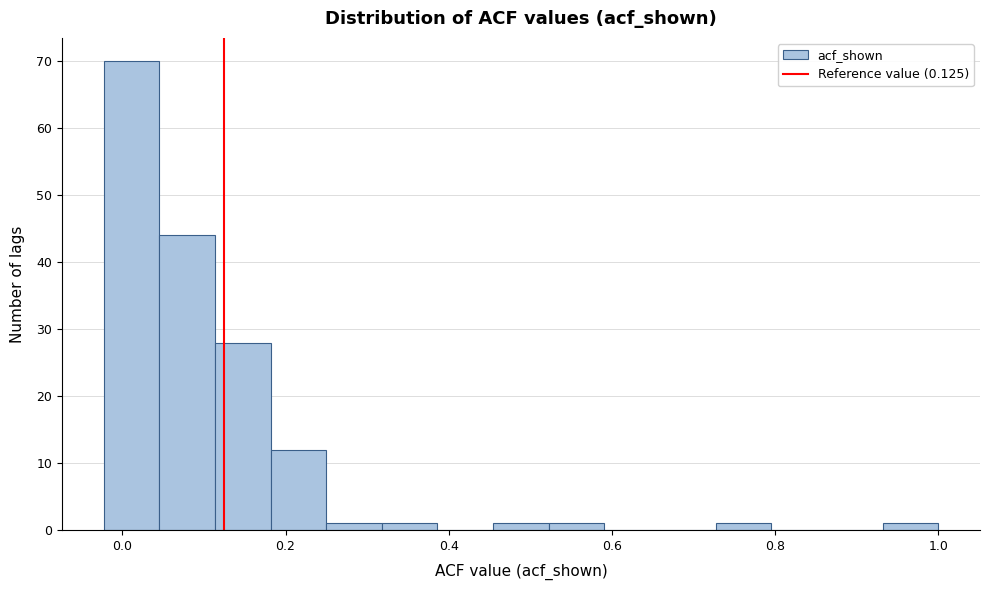

Around what value on the x-axis is the tallest bar? Give the approximate position of its centre, as read against the axis.

0.02